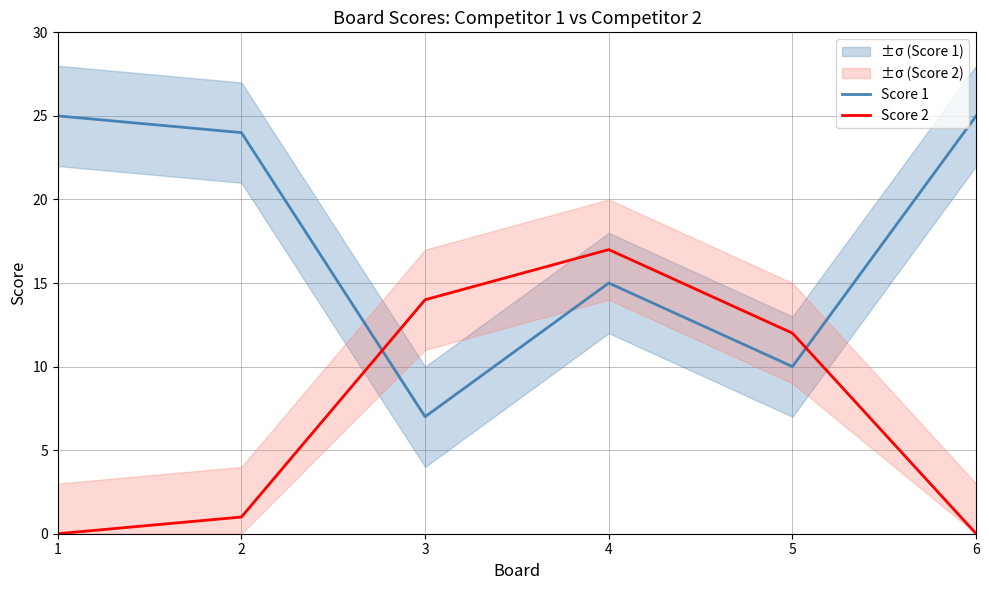

What is the highest value of the Score 1 series?

25